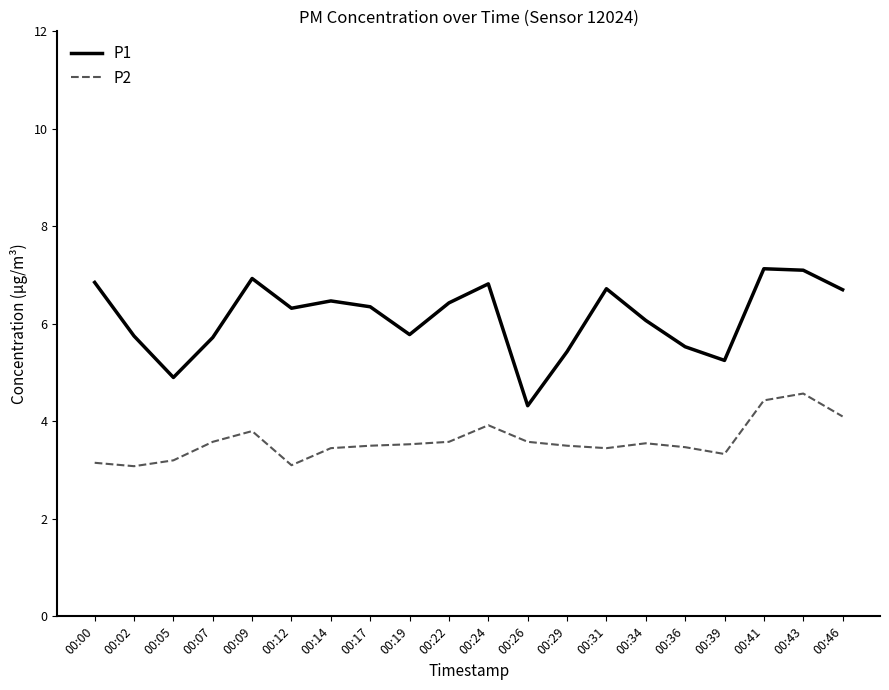

What is the maximum value shown in the chart?

7.1